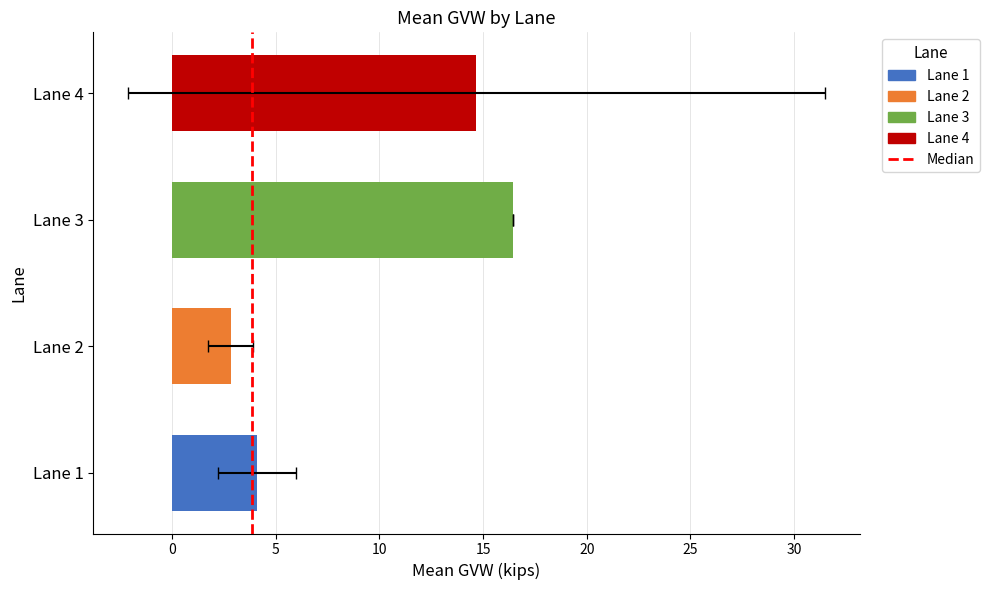

Is it true that the value at 0 is 0?

False